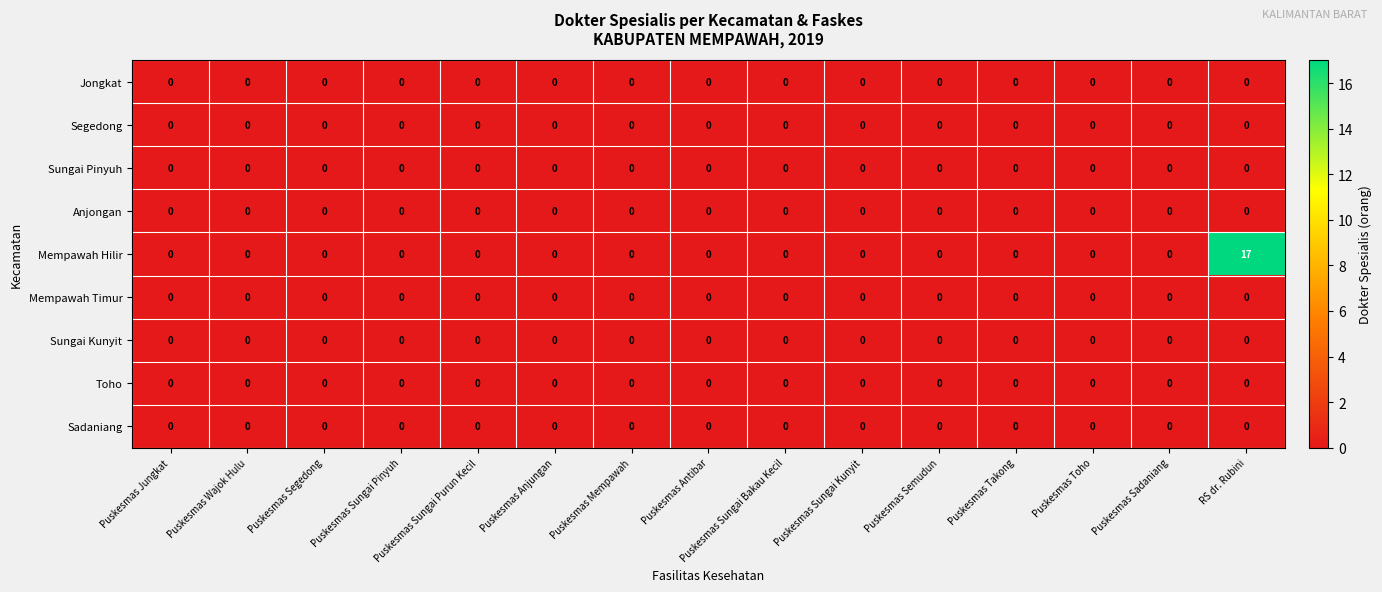

Which series has the widest spread of values?

Mempawah Hilir